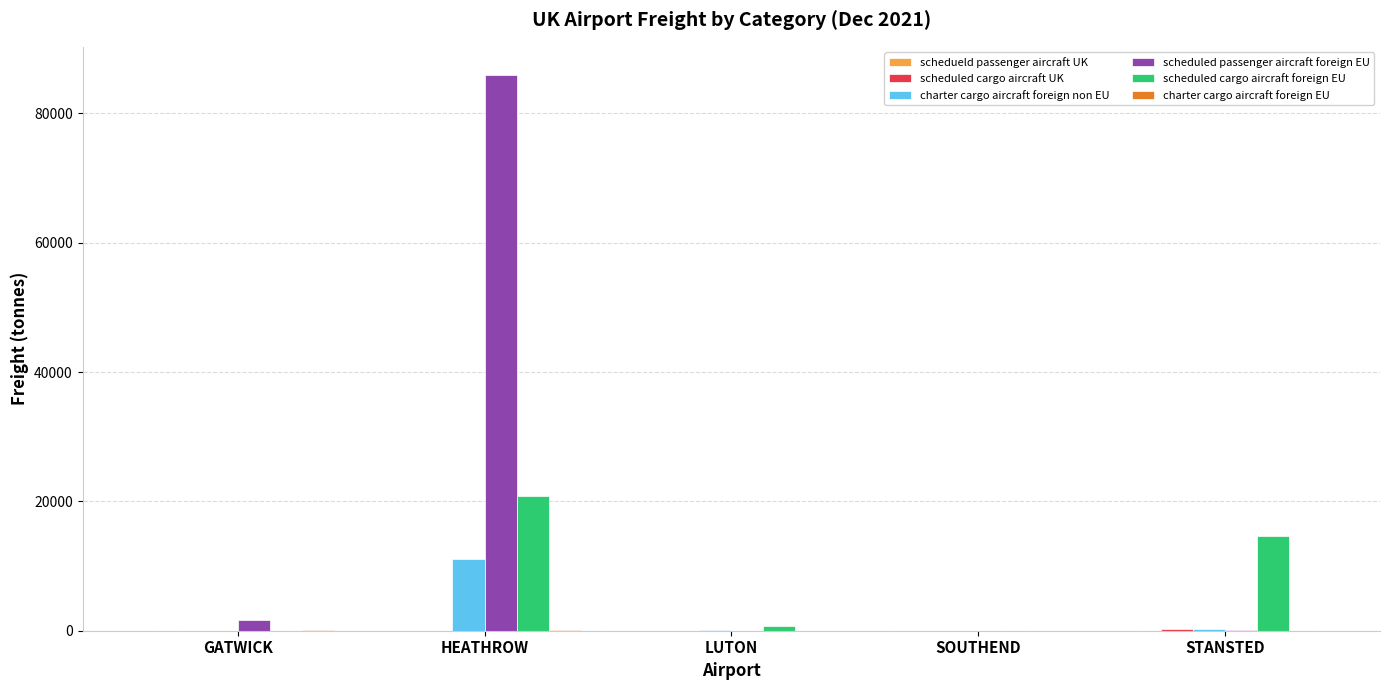

What is the total value across all series at GATWICK?

1841.0